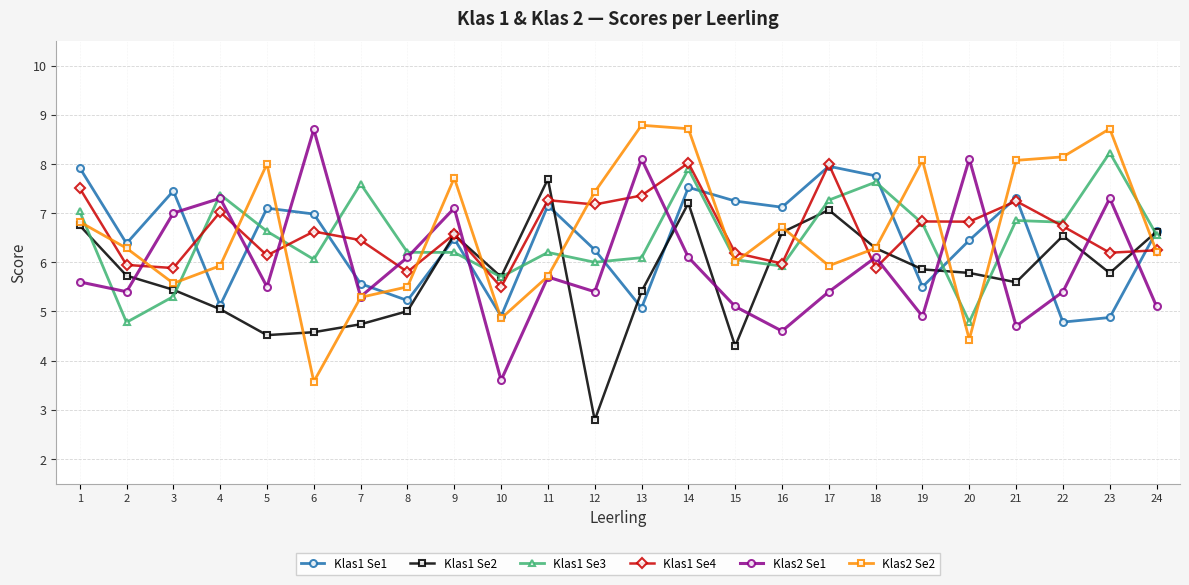

At which category is the sum across all series the highest?

14